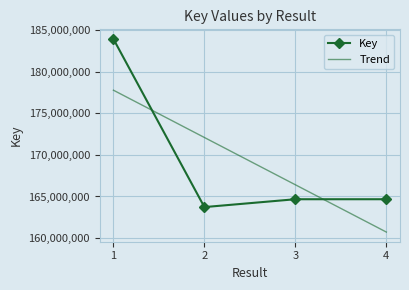

What is the maximum value shown in the chart?

183934238